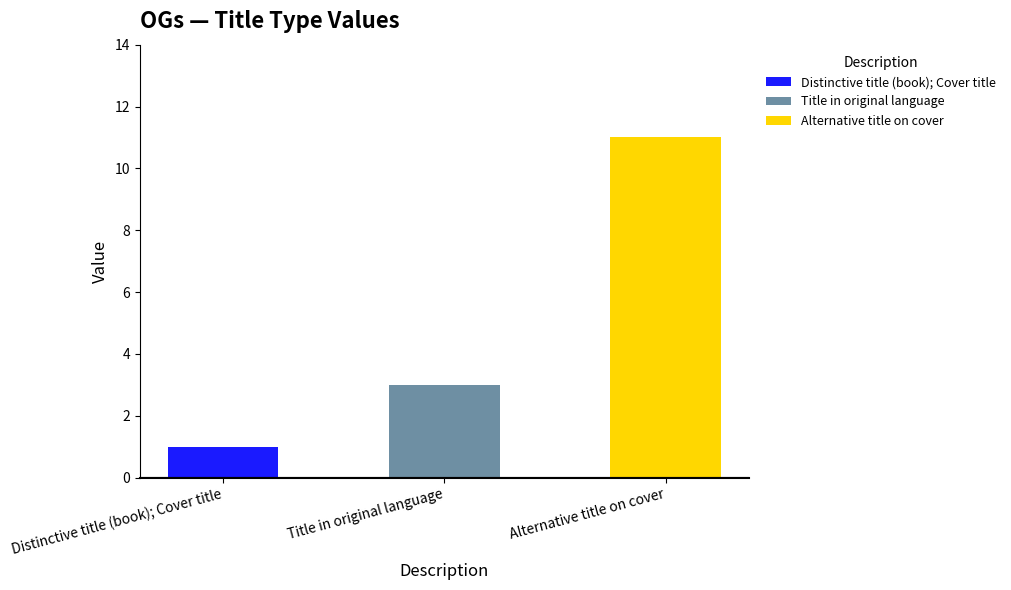

At which category does the chart reach its peak across all series?

Alternative title on cover